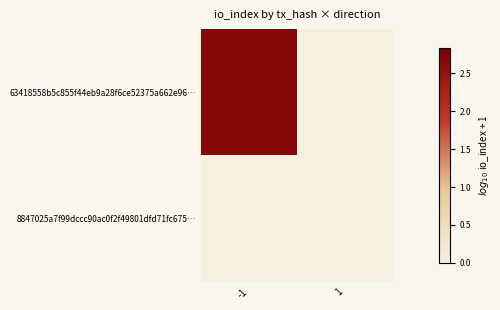

Rank the series by their maximum value, from highest to lowest.

63418558b5c855f44eb9a28f6ce52375a662e96…, 8847025a7f99dccc90ac0f2f49801dfd71fc675…